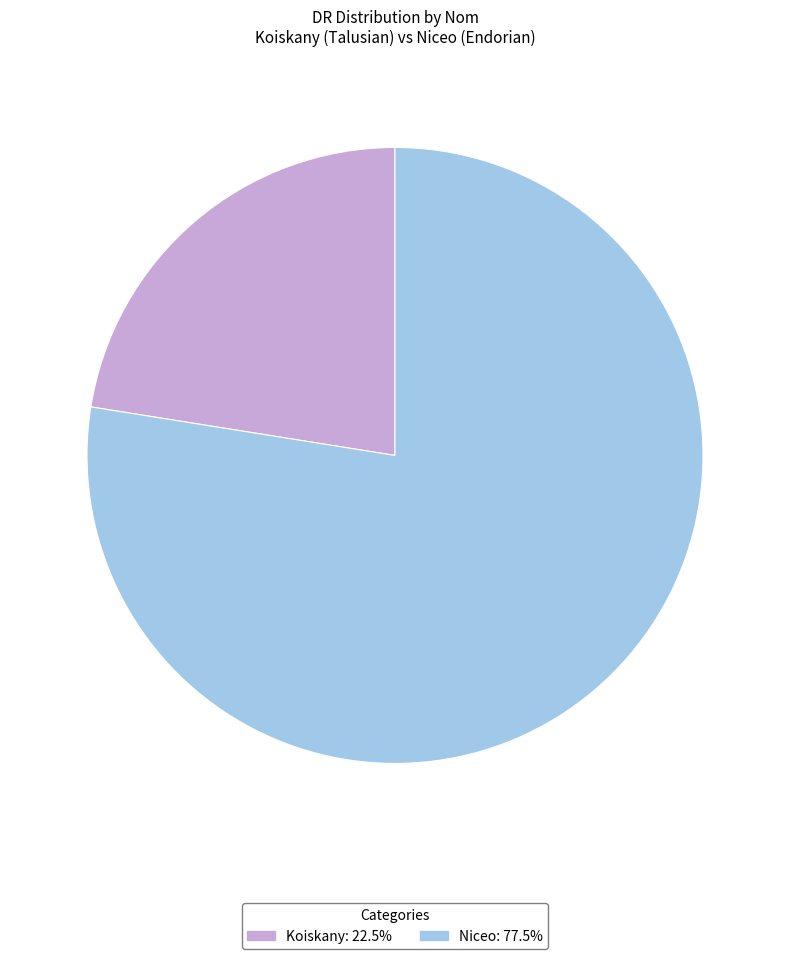

What is the ratio of the value at Koiskany to the value at Niceo?

0.3